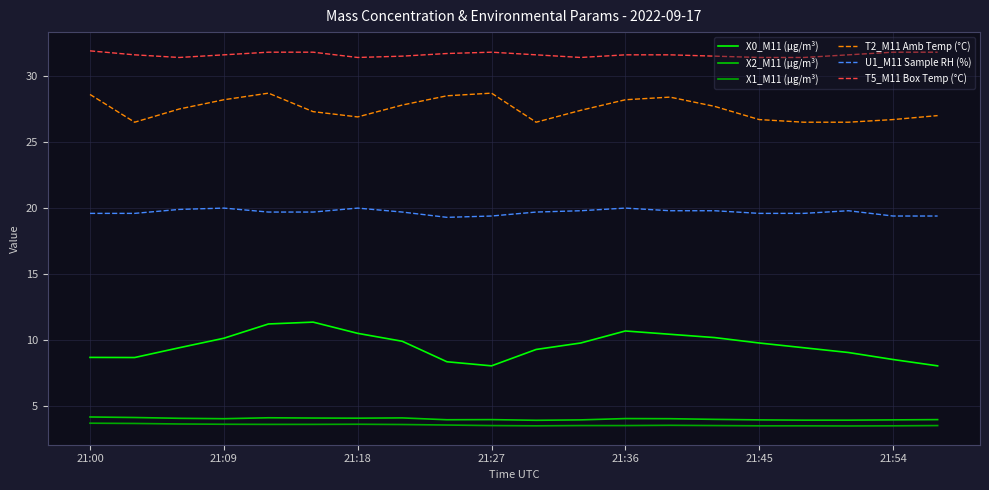

True or false: U1_M11 Sample RH (%) and X0_M11 (μg/m³) intersect in this chart.

False